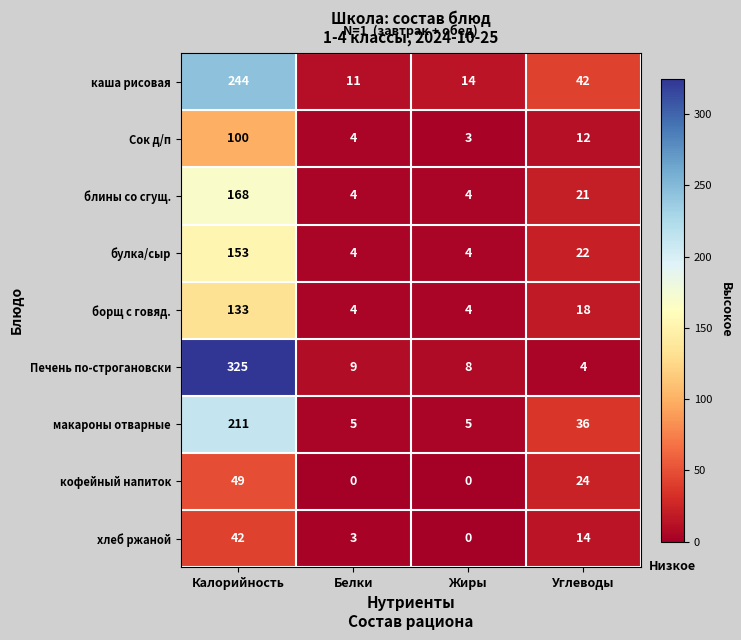

Which series has the widest spread of values?

Печень по-строгановски